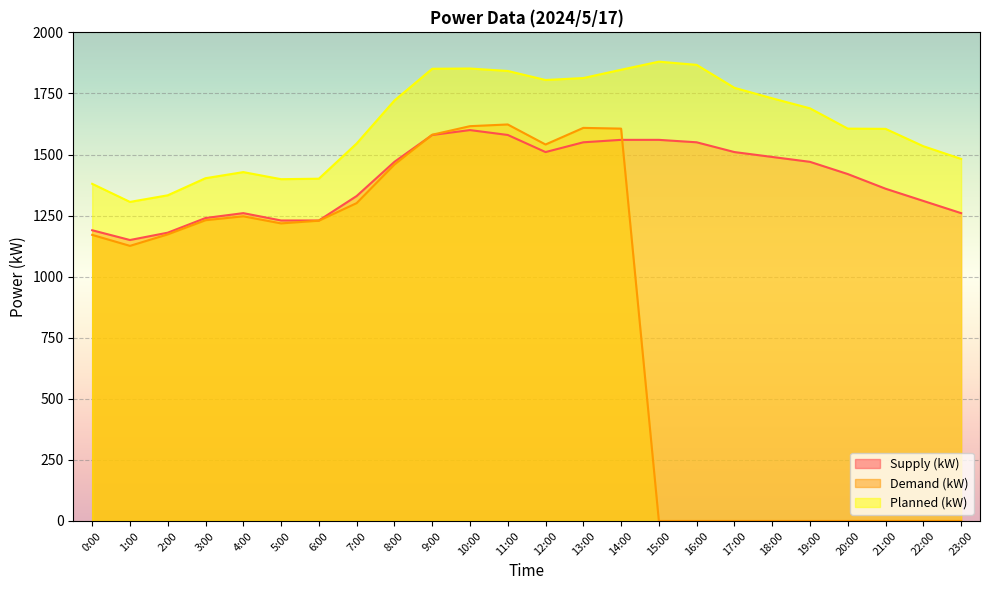

What are all the series names shown in the legend?

Supply (kW), Demand (kW), Planned (kW)